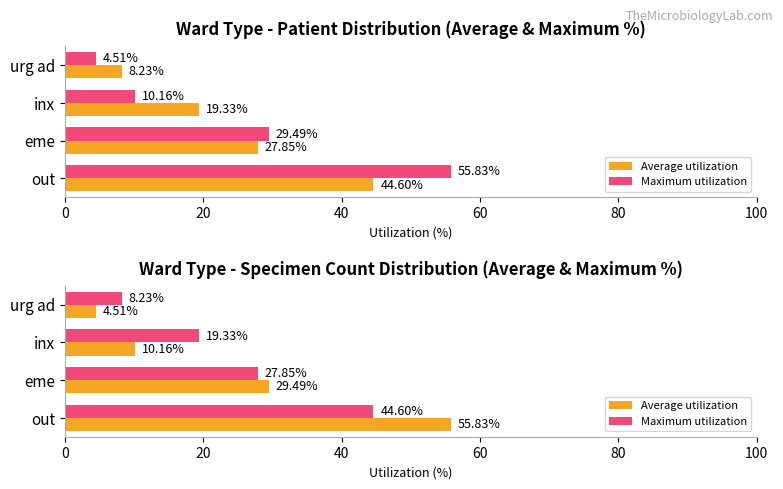

At how many categories does at least one series exceed 41?

1